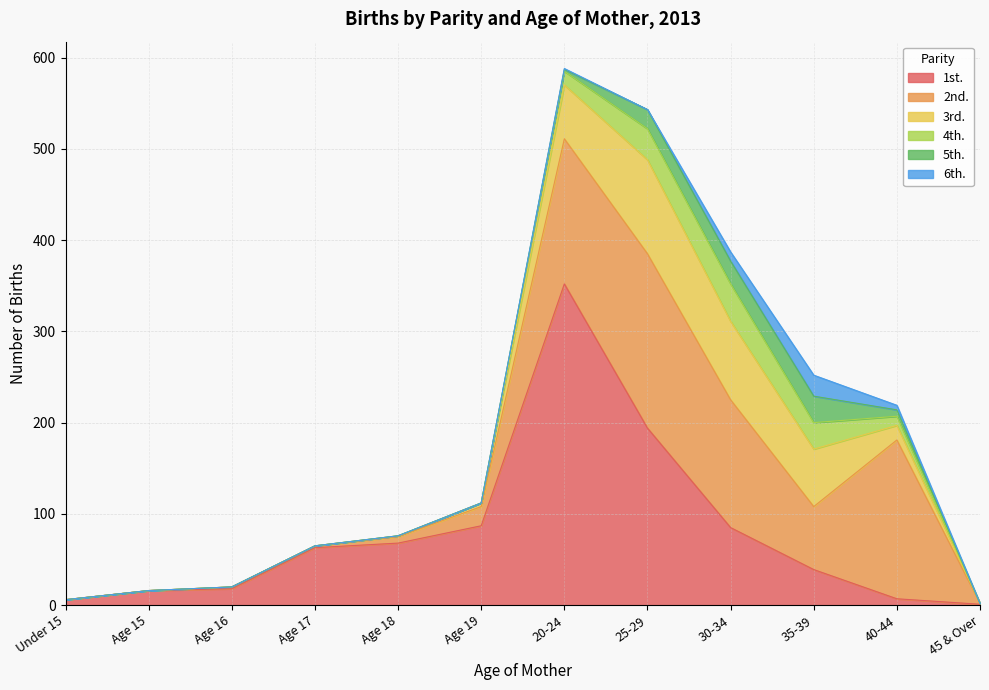

Does the chart display data point markers on the line(s)?

No